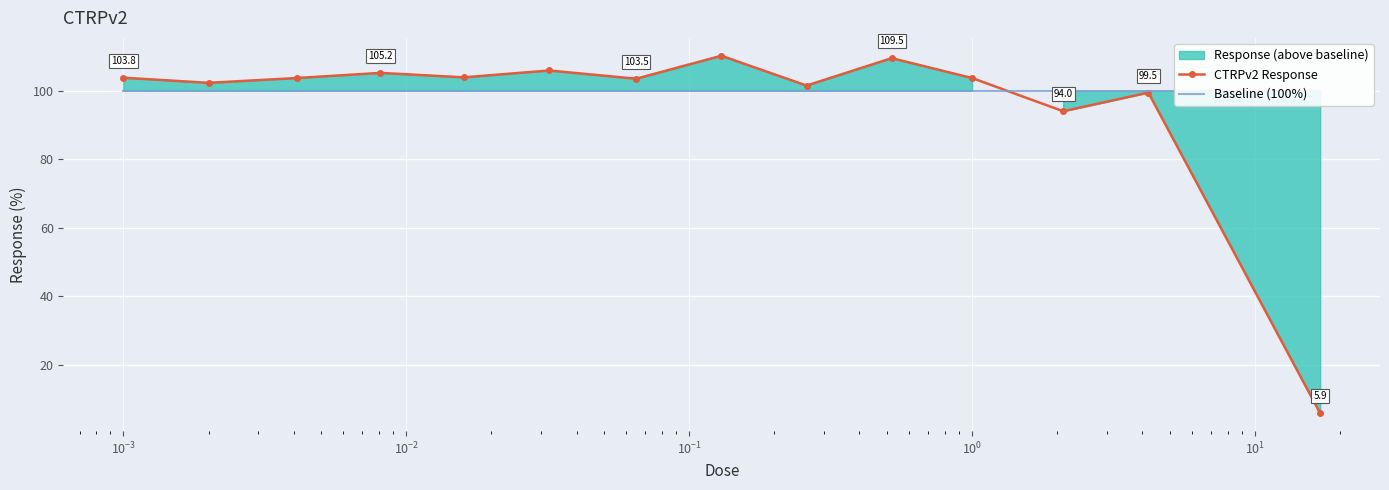

What is the value of the CTRPv2 Response point at the 3rd from the left?

103.7